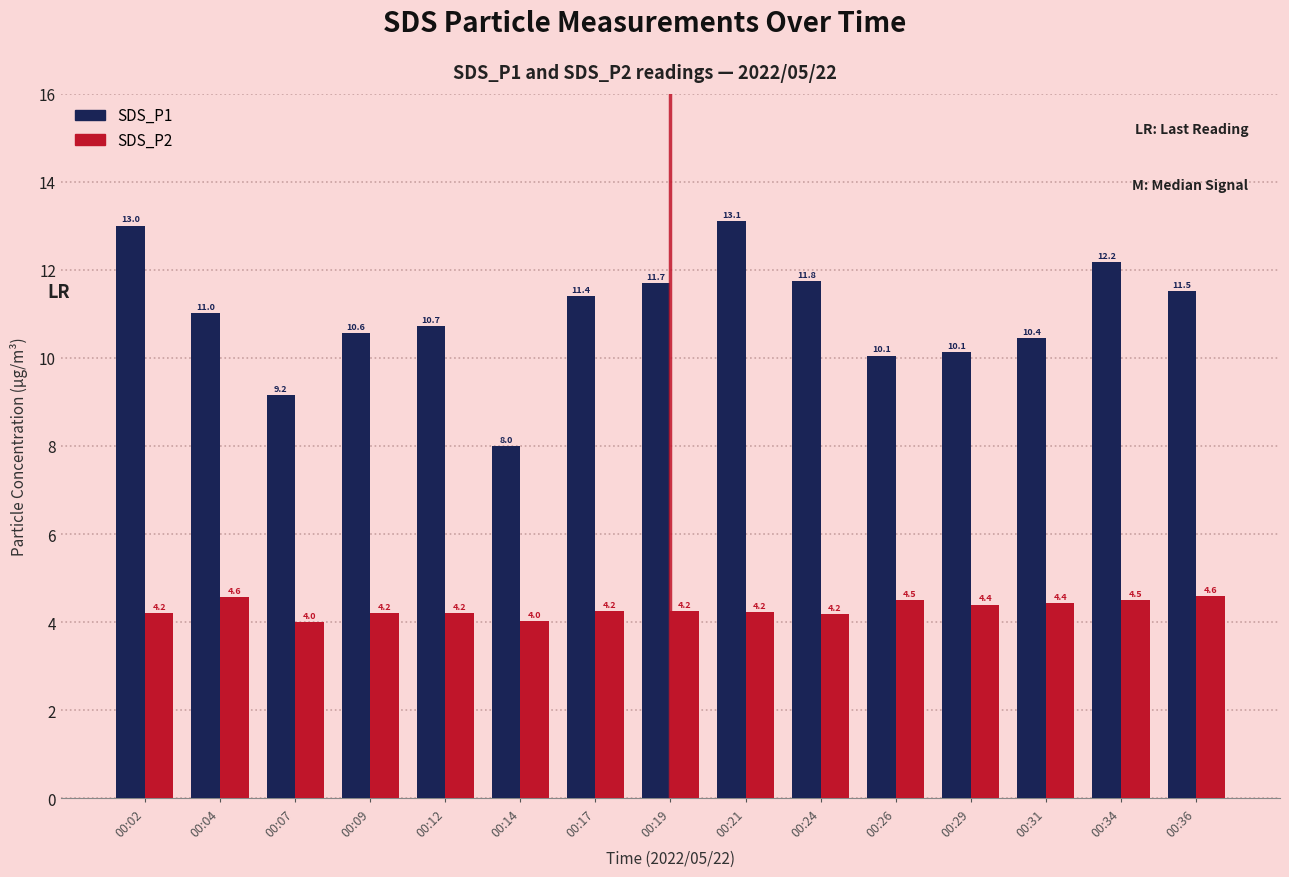

How many bars are there in total?

30